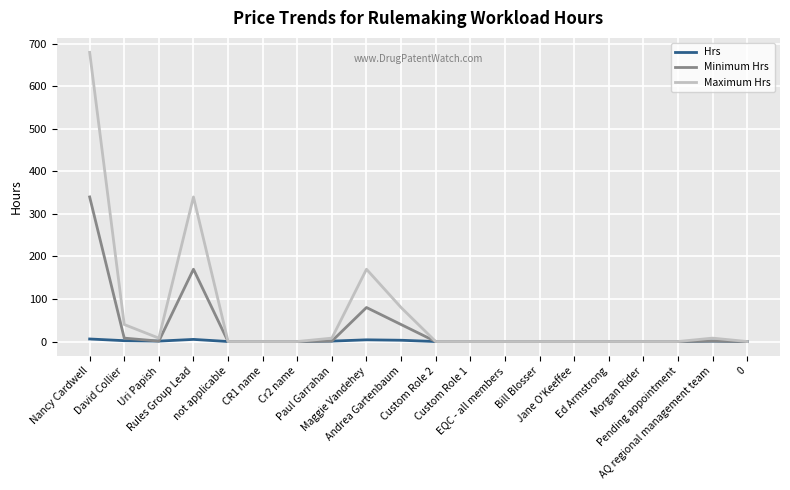

Which series changed the most between Nancy Cardwell and Rules Group Lead?

Maximum Hrs